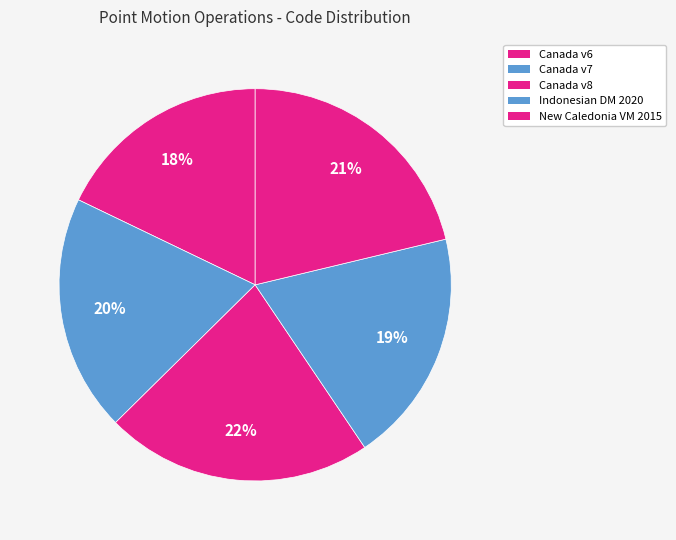

What is the largest slice in the pie chart?

Canada v8